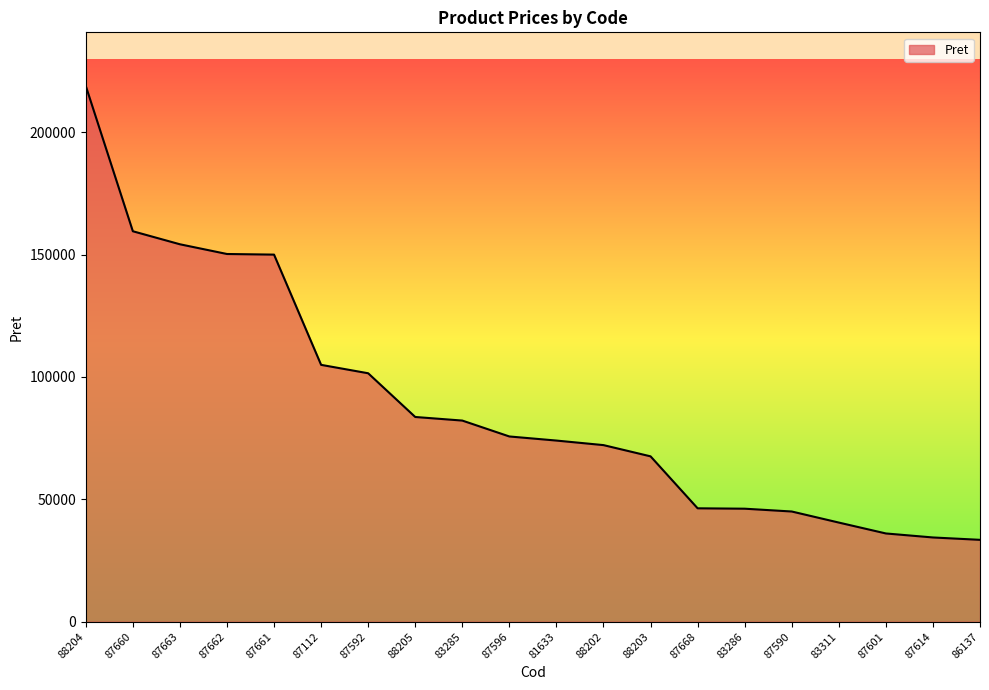

What is the difference between the second highest and minimum values?

126085.0